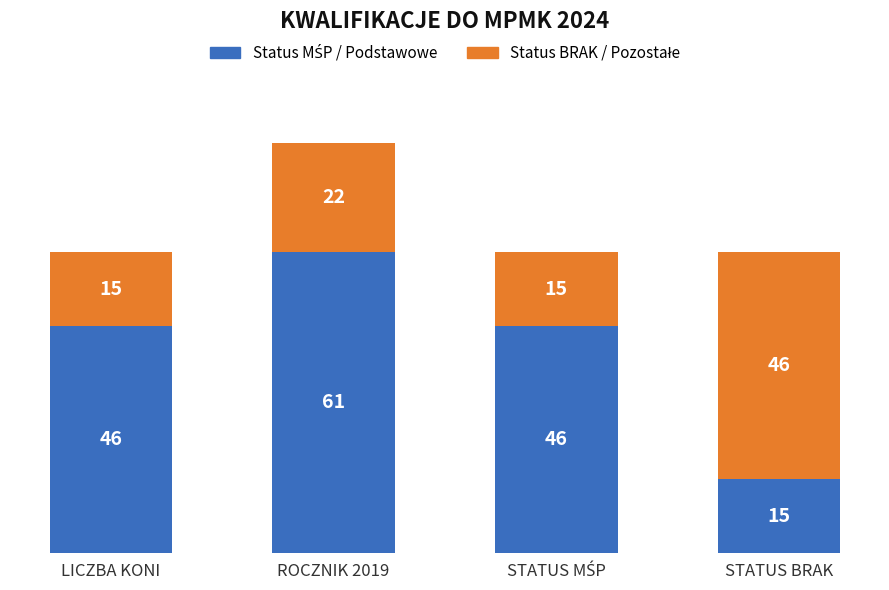

At which category is the sum across all series the highest?

ROCZNIK 2019